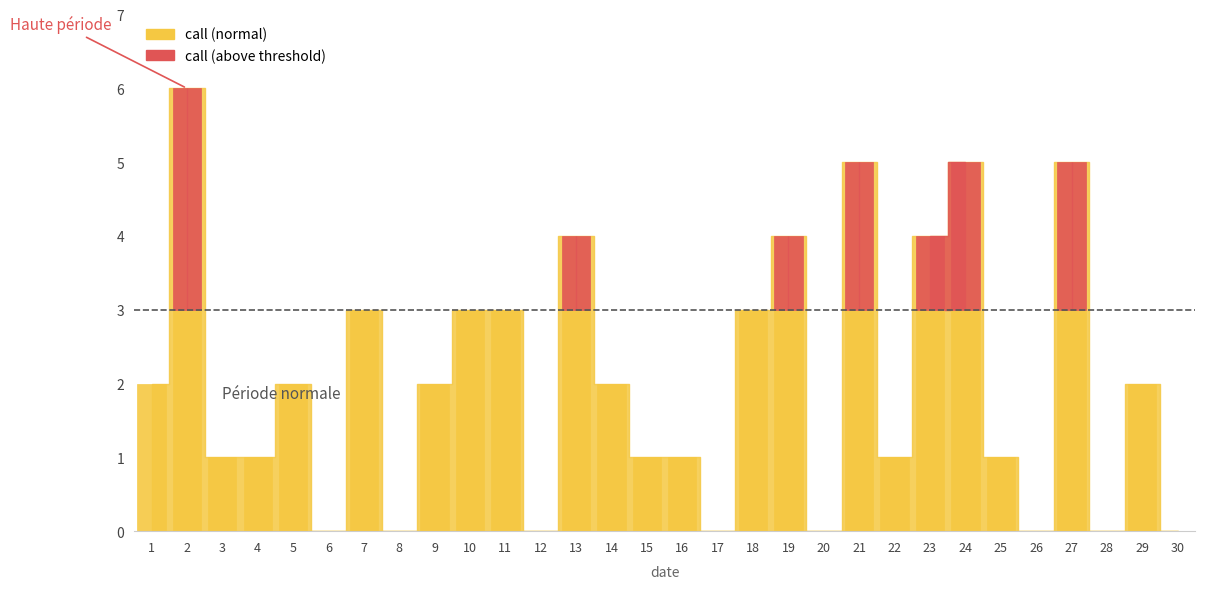

Reading left to right, list all the values displayed in this chart.

2	6	1	1	2	0	3	0	2	3	3	0	4	2	1	1	0	3	4	0	5	1	4	5	1	0	5	0	2	0